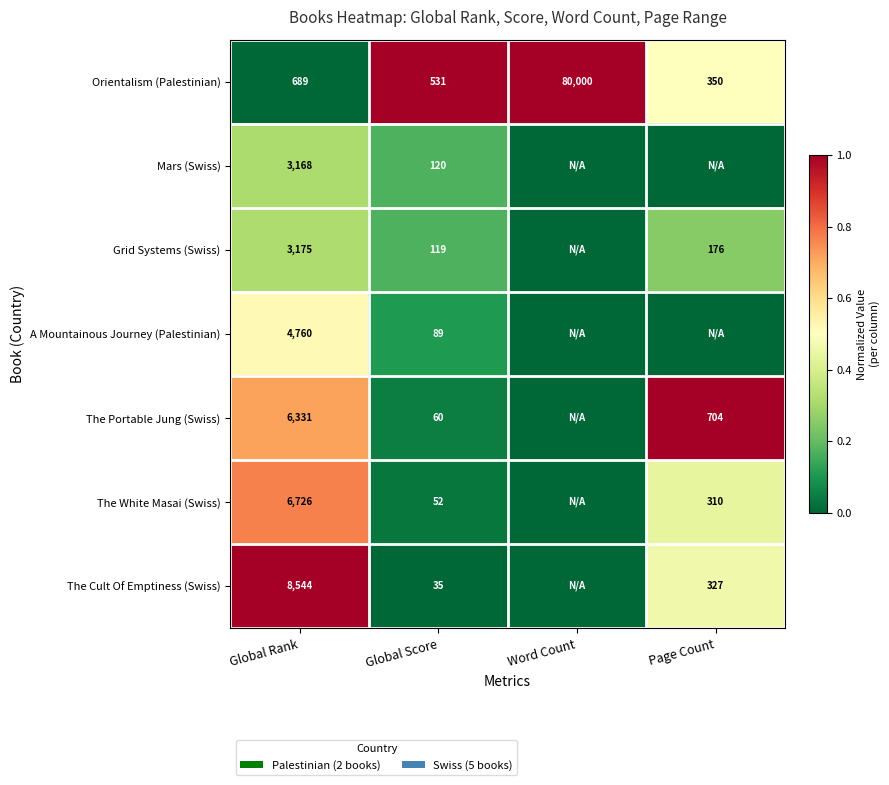

What is the sum of the The Cult Of Emptiness (Swiss) values at Page Count and Global Score?

362